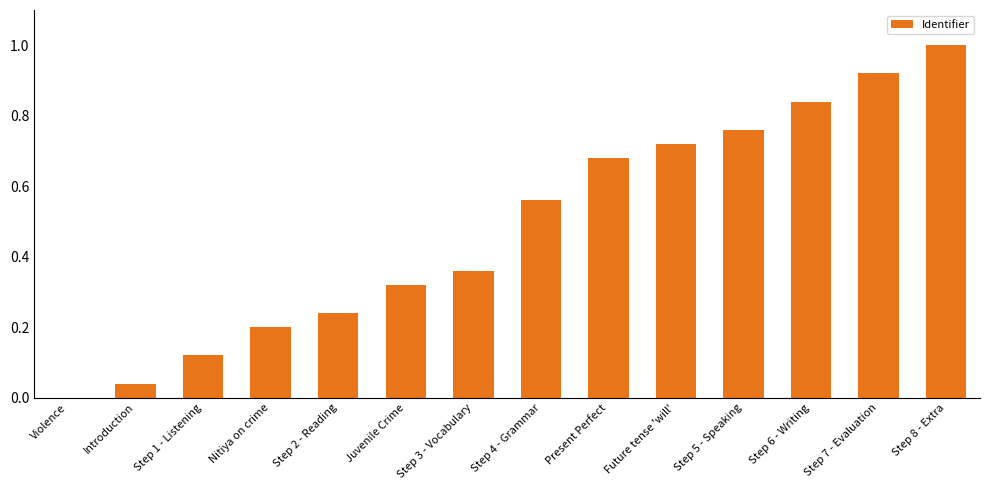

Which category has the highest value across all series?

Step 8 - Extra